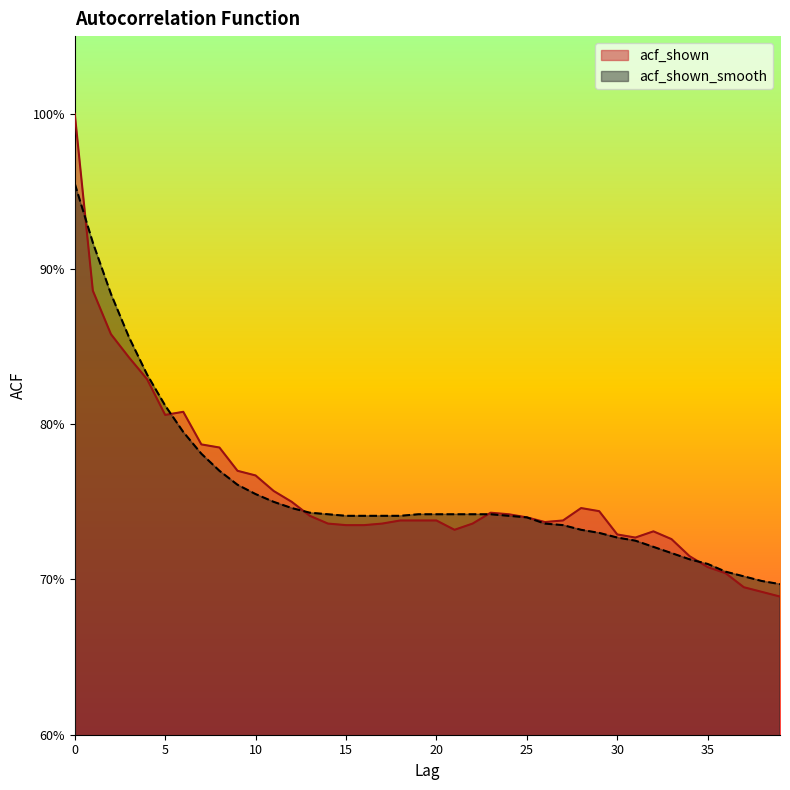

What is the difference between the maximum and minimum values in the acf_shown series?

0.3